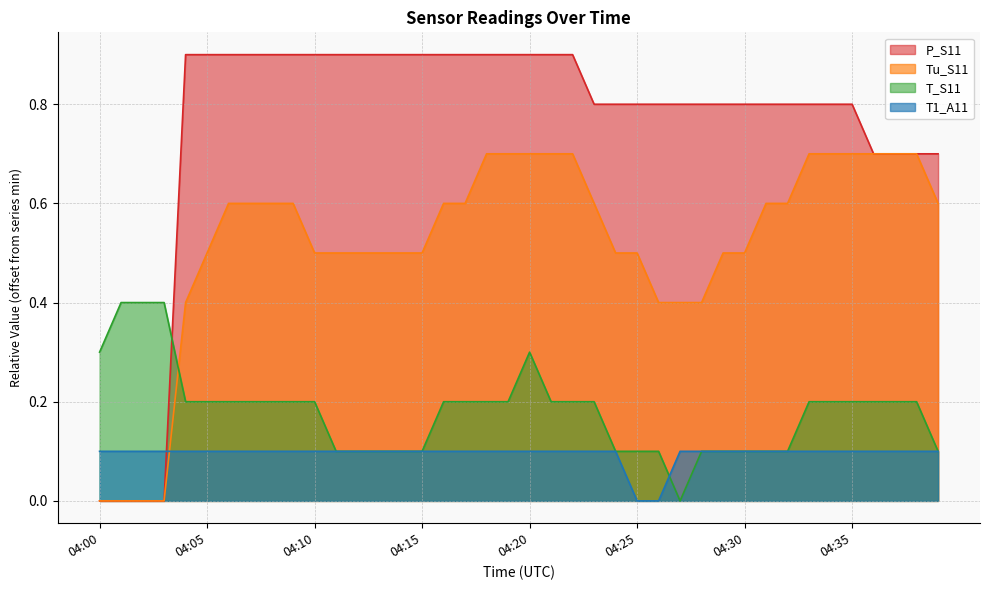

What is the value of the P_S11 point at the 18th from the left?

0.9